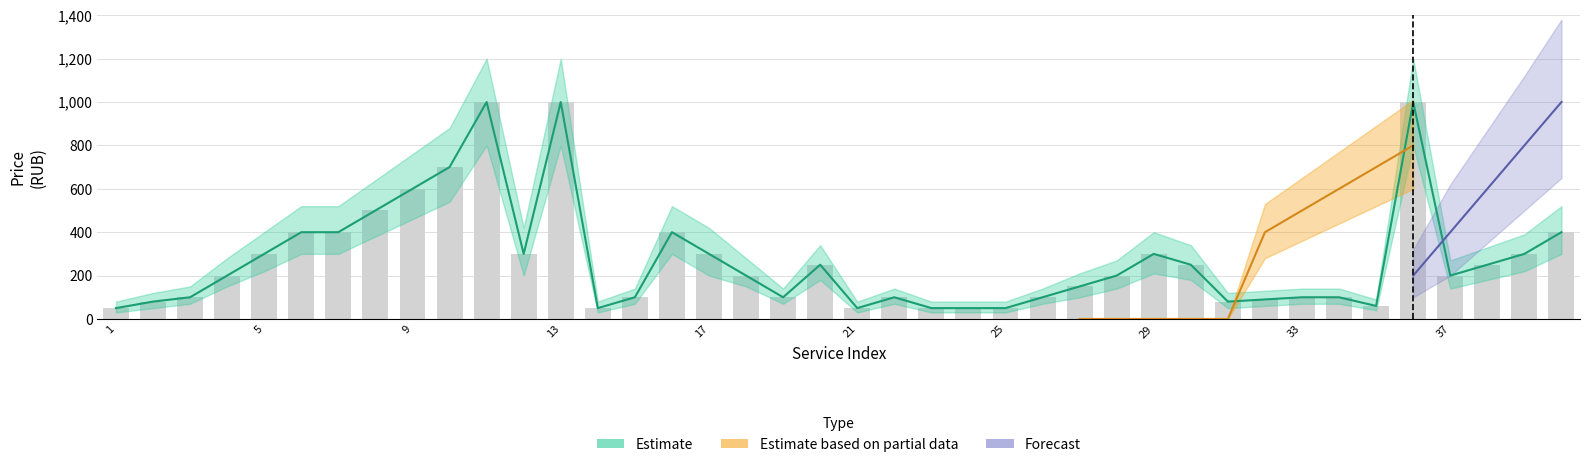

Which series changed the most between 8 and 29?

Estimate